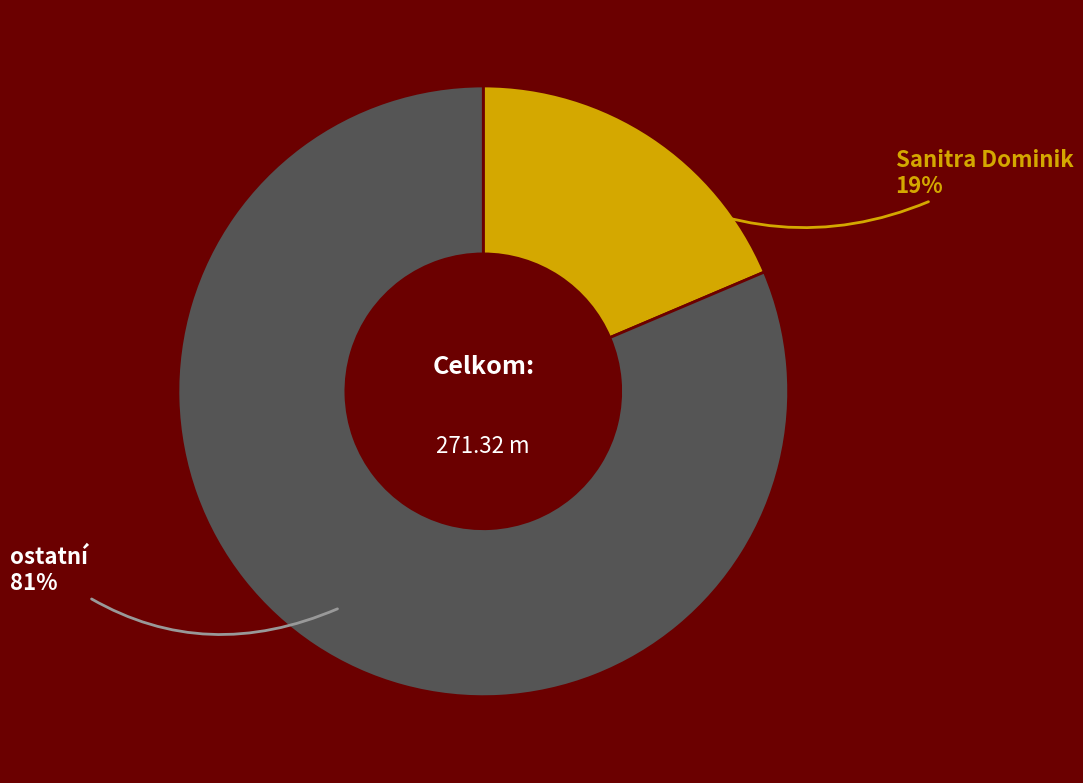

Does any single category account for the majority?

Yes